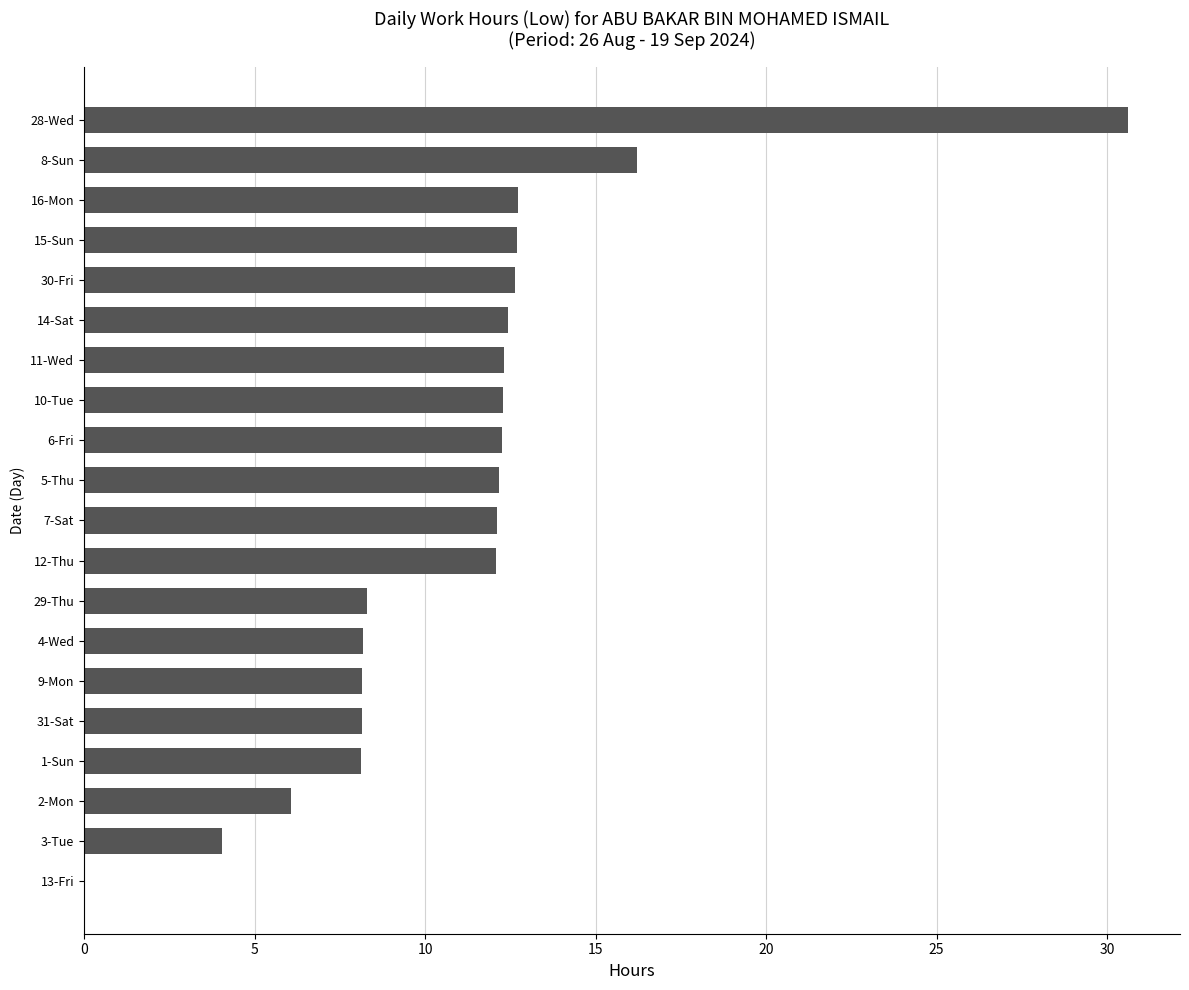

What is the change in value from 13-Fri to 14-Sat?

+12.4